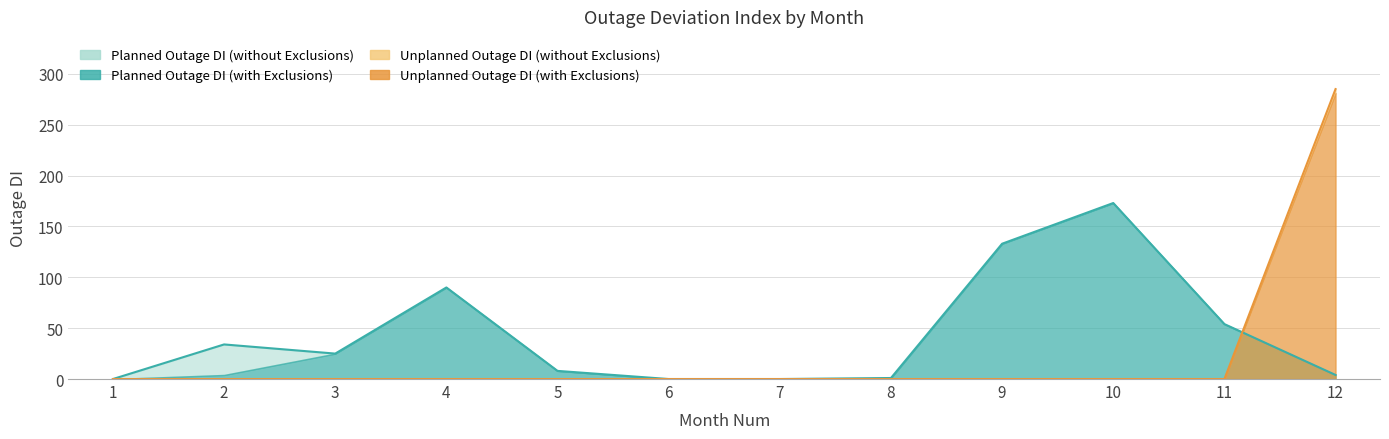

What is the difference between the maximum and minimum values in the Unplanned Outage DI (without Exclusions) series?

285